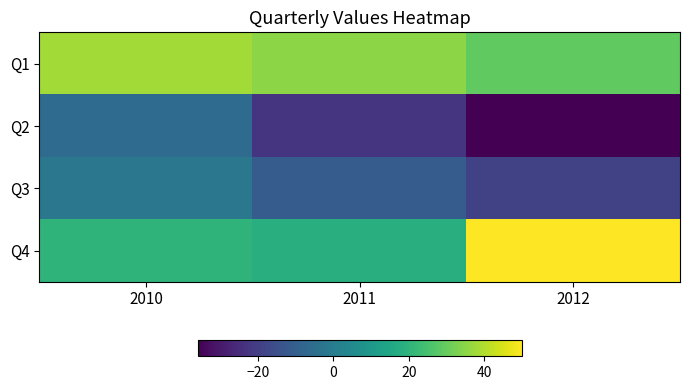

Which series has the largest total across all categories?

Q1